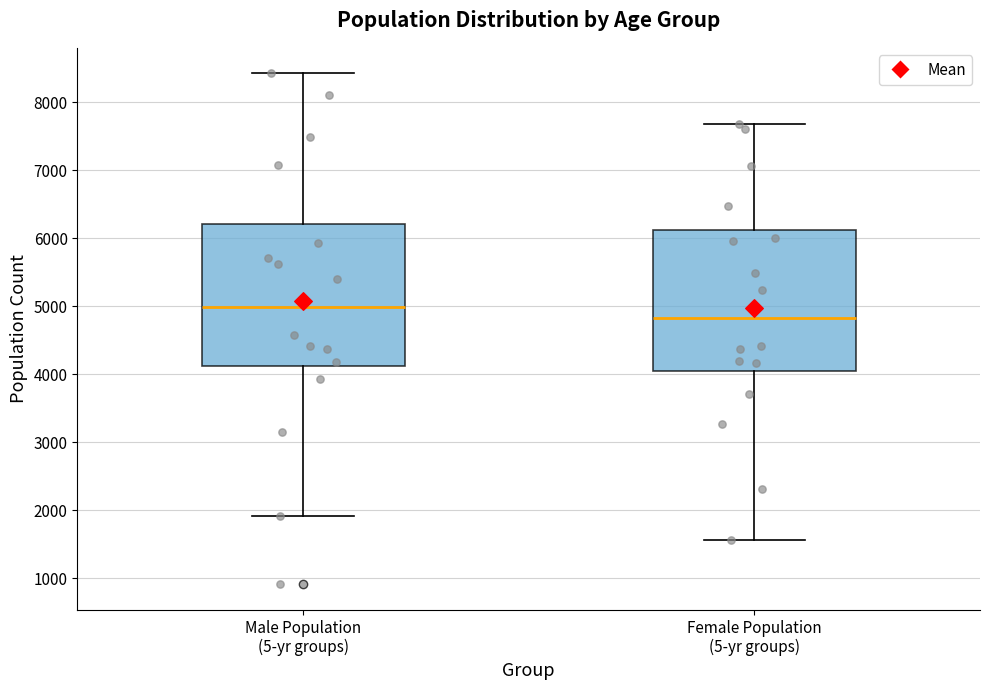

Which box has the highest median line?

Male Population (5-yr groups)